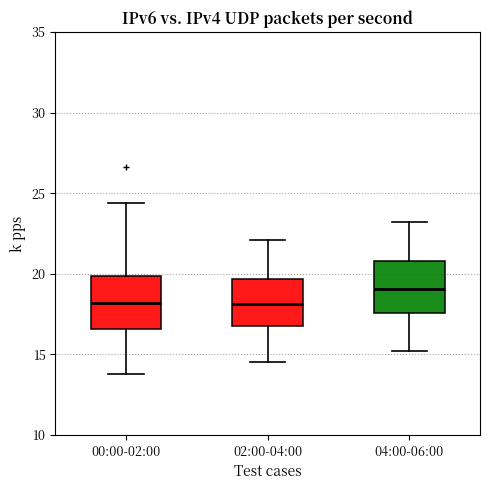

Reading left to right, read every box against the y-axis: the position of its median line, the range the box covers, and the ends of its whiskers. The values are not printed on the chart, so give them approximately, as read against the axis.

00:00-02:00: median 18.0, box 16.5 to 20.0, whiskers 14.0 to 24.5
02:00-04:00: median 18.0, box 17.0 to 19.5, whiskers 14.5 to 22.0
04:00-06:00: median 19.0, box 17.5 to 21.0, whiskers 15.0 to 23.0